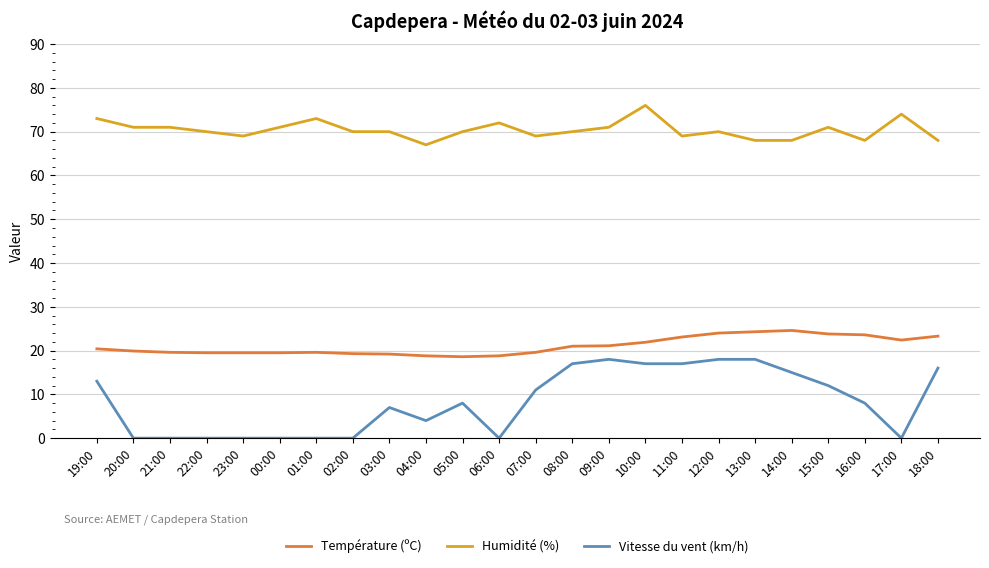

True or false: Humidité (%) and Température (ºC) intersect in this chart.

False